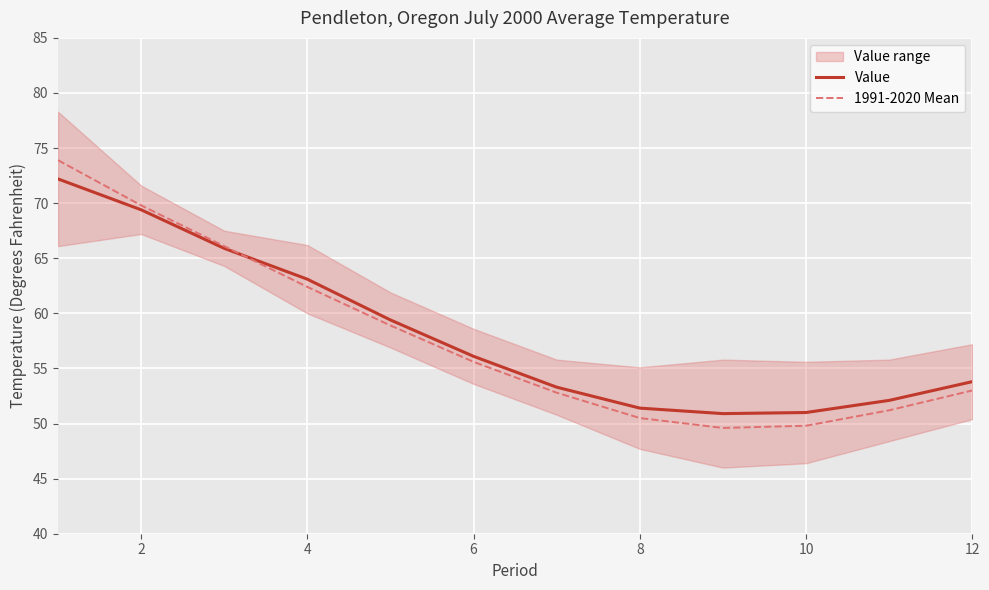

At which label is 1991-2020 Mean closest to 61?

4